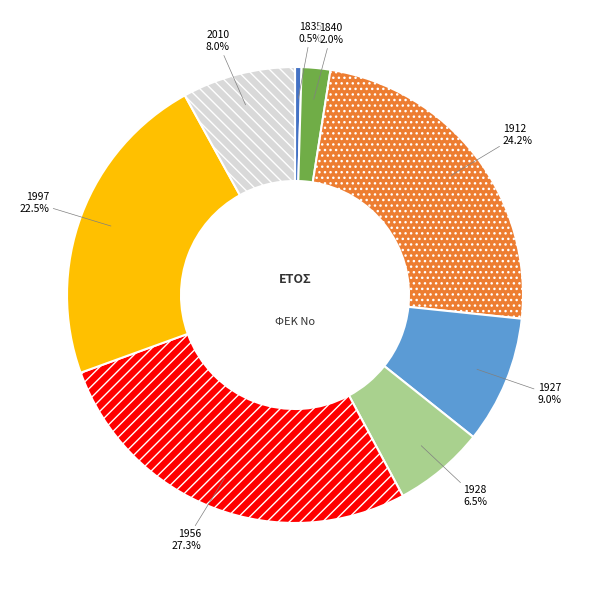

What percentage is the 1997 slice, to the nearest percent?

23%